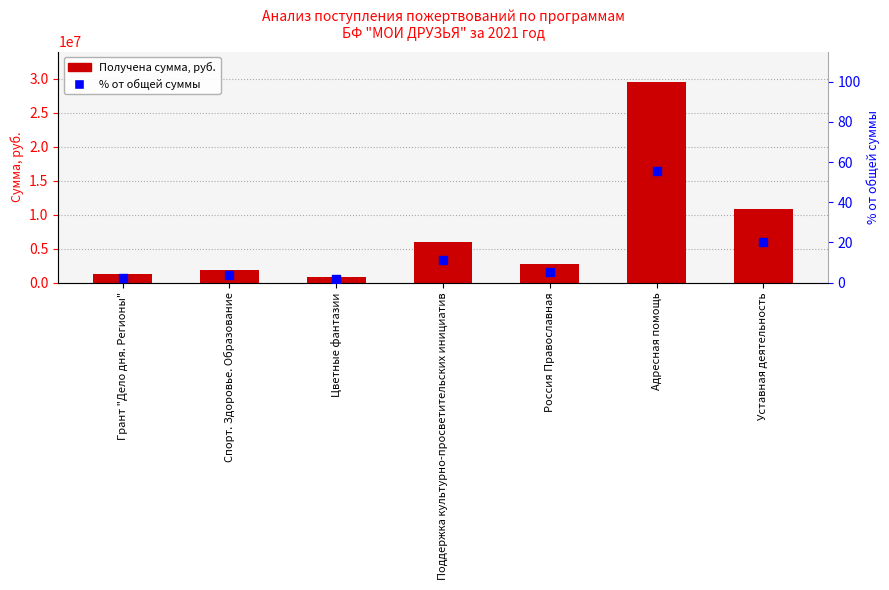

What is the total value across all series at Уставная деятельность?

10820803.0